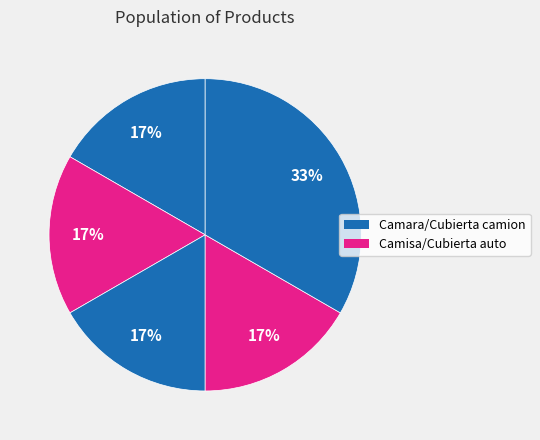

How many segments does this pie chart have?

5